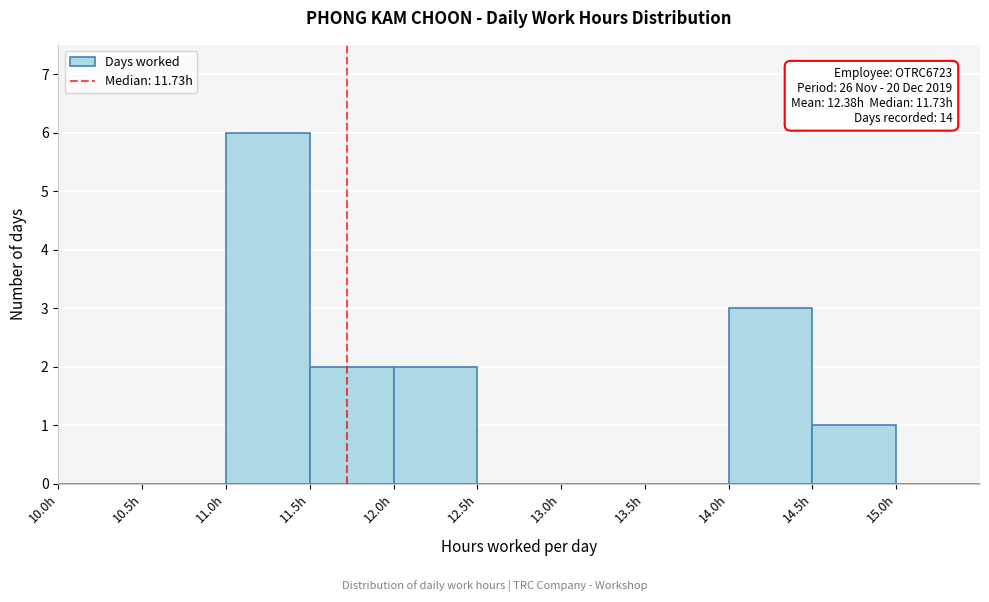

Which range on the x-axis has the tallest bar?

11.0 to 11.5